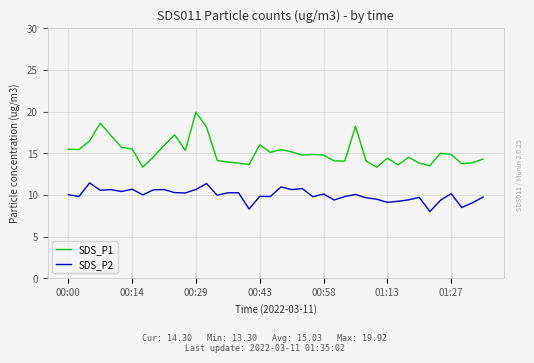

List the series in order of their peak value, highest first.

SDS_P1, SDS_P2